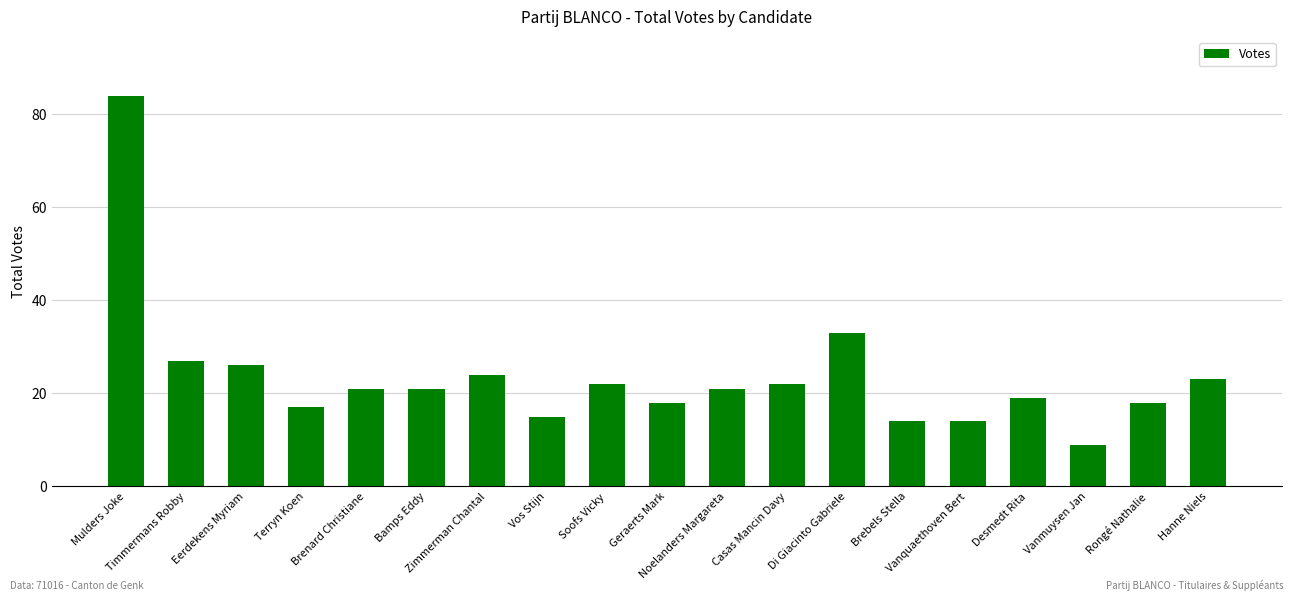

What is the value of the 11th bar from the left?

21